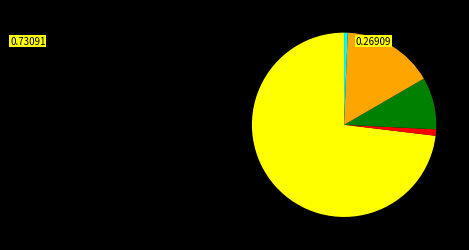

Is there any slice that represents more than half of the pie?

Yes